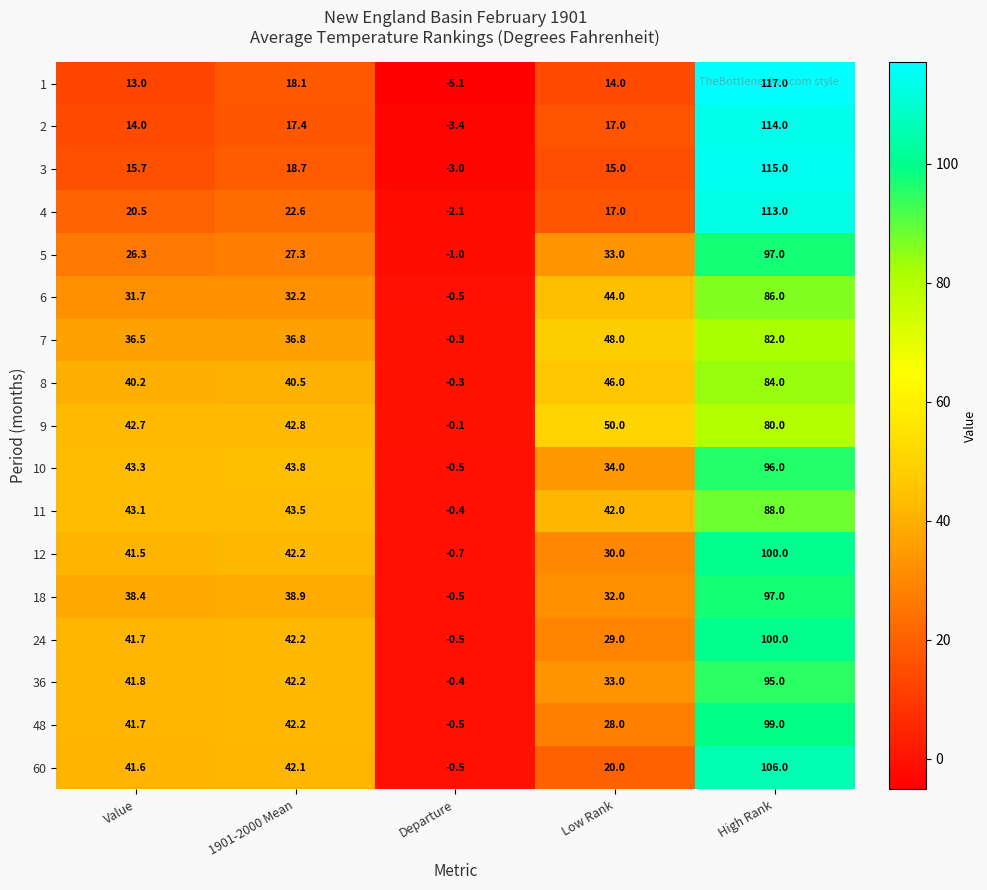

List the labels in order of 9 value, smallest first.

Departure, Value, 1901-2000 Mean, Low Rank, High Rank